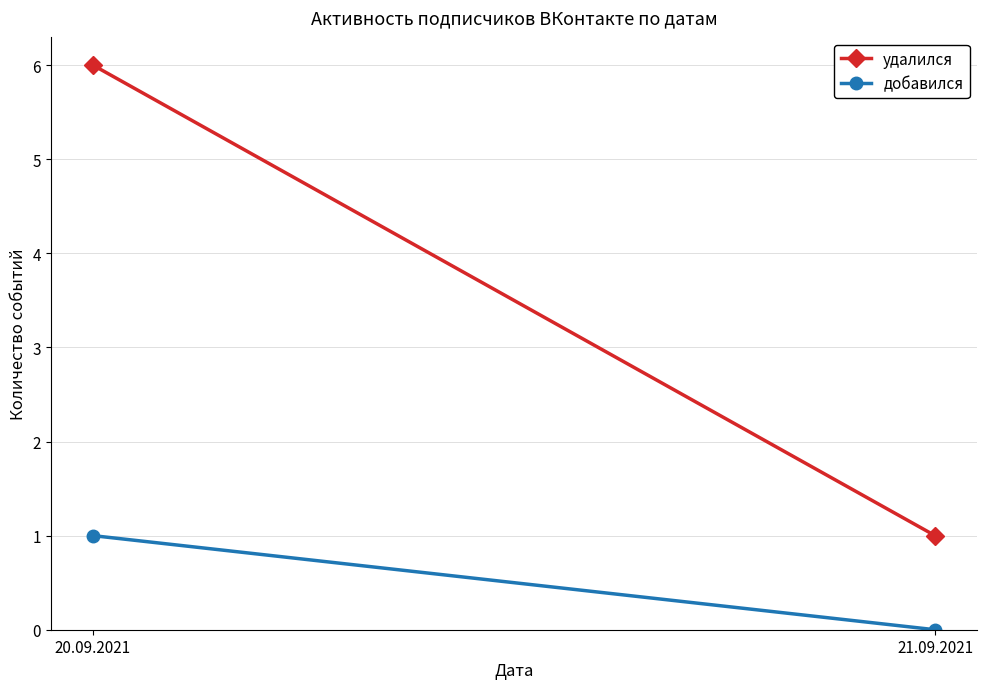

What is the value of the удалился point at the 2nd from the left?

1